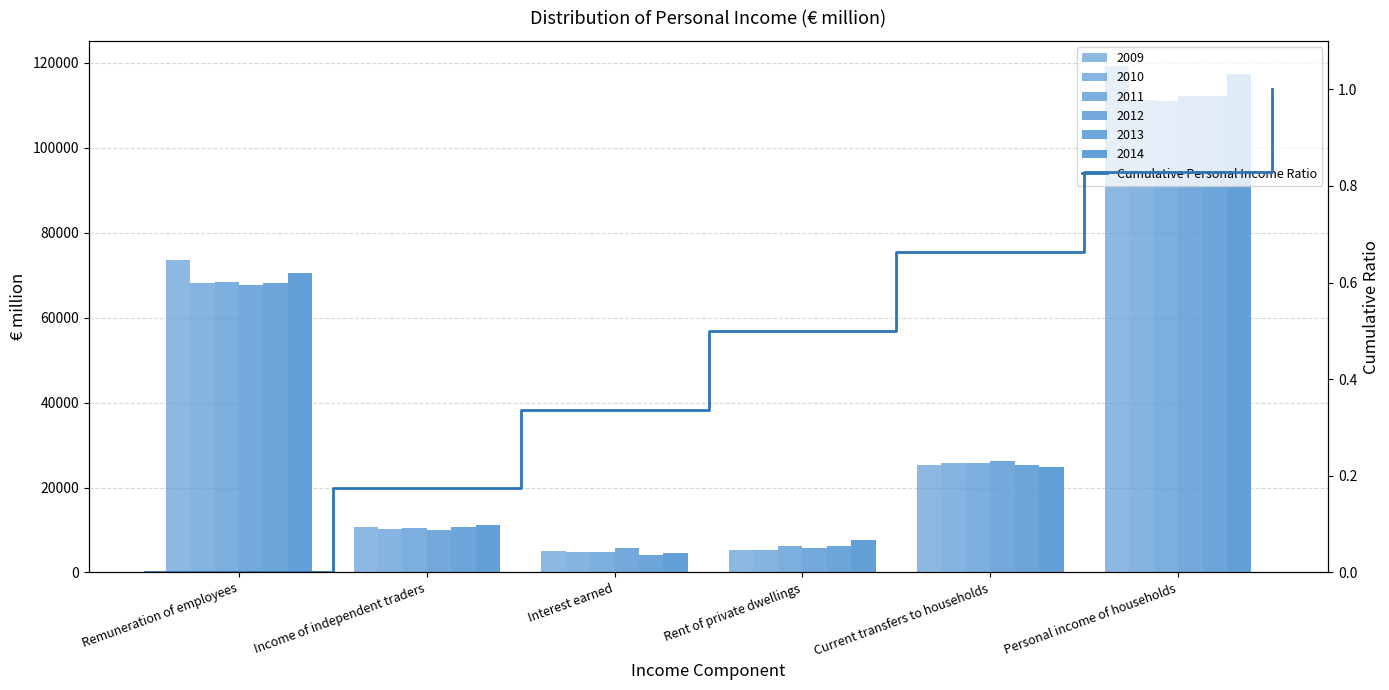

Count the number of values greater than 0.

6